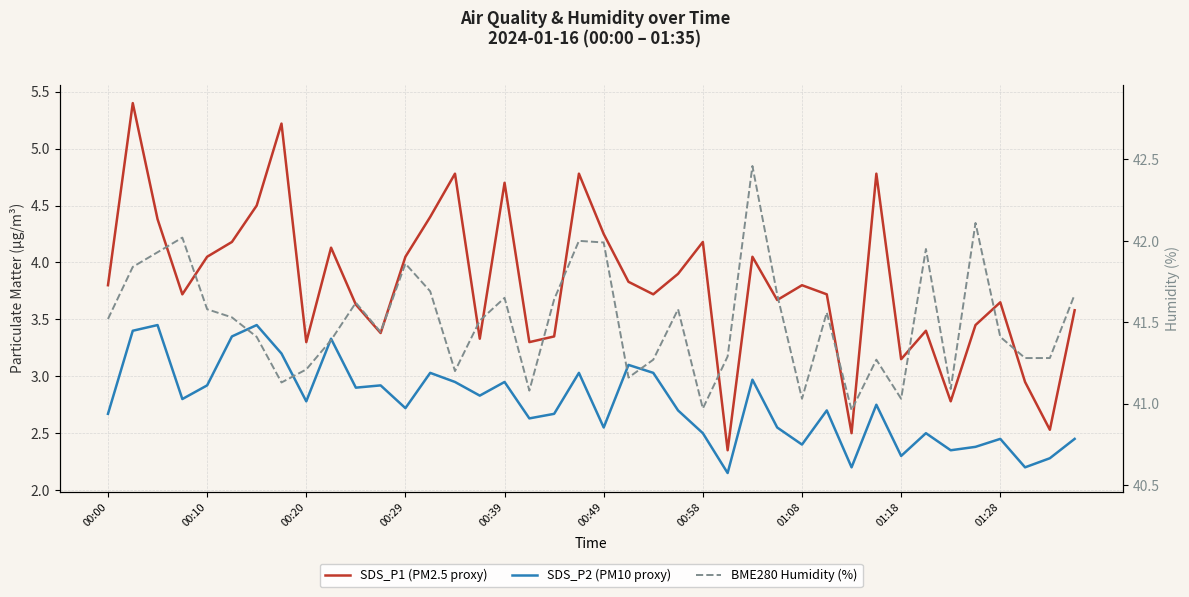

How many interior local valleys does the SDS_P1 (PM2.5 proxy) series have?

12